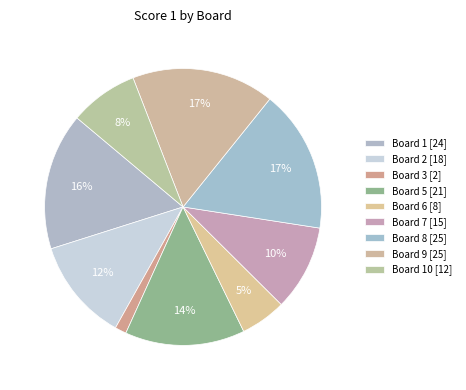

How many segments does this pie chart have?

9